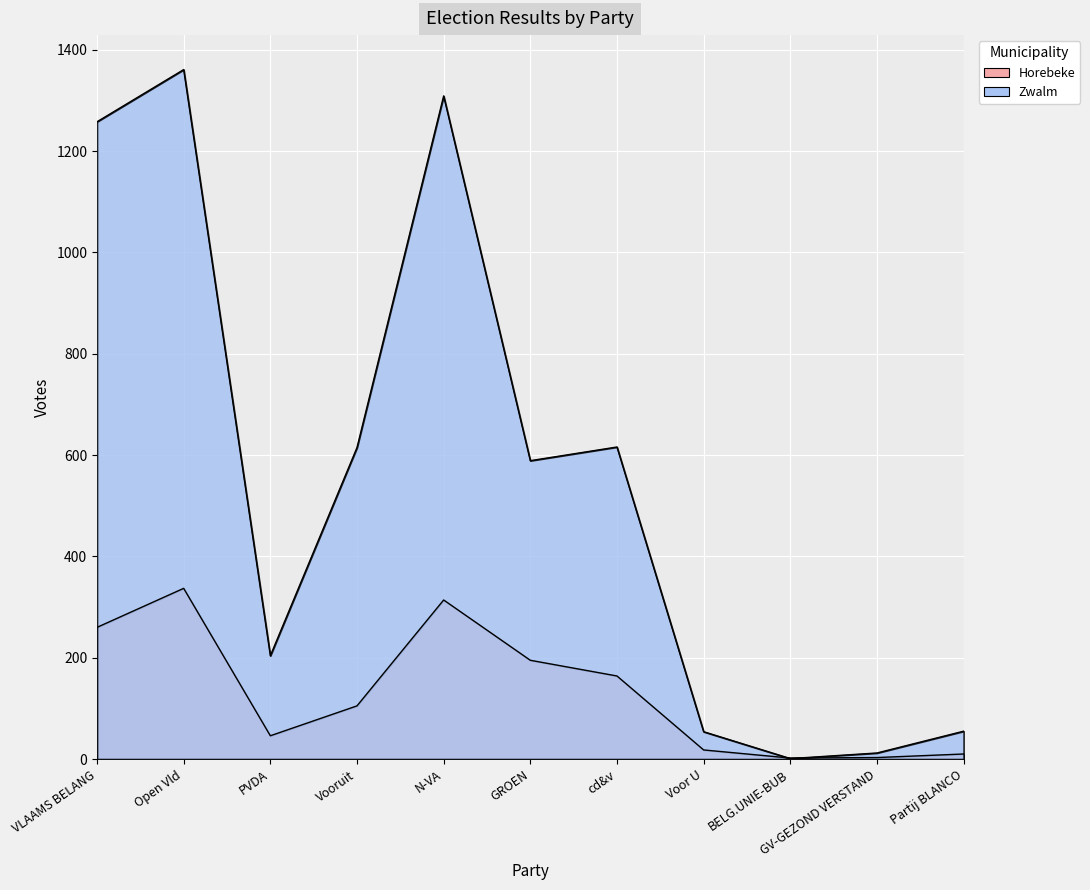

Reading right to left, extract all data points from this chart.

Horebeke: Partij BLANCO=10	GV-GEZOND VERSTAND=3	BELG.UNIE-BUB=2	Voor U=18	cd&v=164	GROEN=195	N-VA=314	Vooruit=105	PVDA=46	Open Vld=337	VLAAMS BELANG=260
Zwalm: Partij BLANCO=55	GV-GEZOND VERSTAND=12	BELG.UNIE-BUB=1	Voor U=54	cd&v=616	GROEN=589	N-VA=1309	Vooruit=615	PVDA=204	Open Vld=1361	VLAAMS BELANG=1258